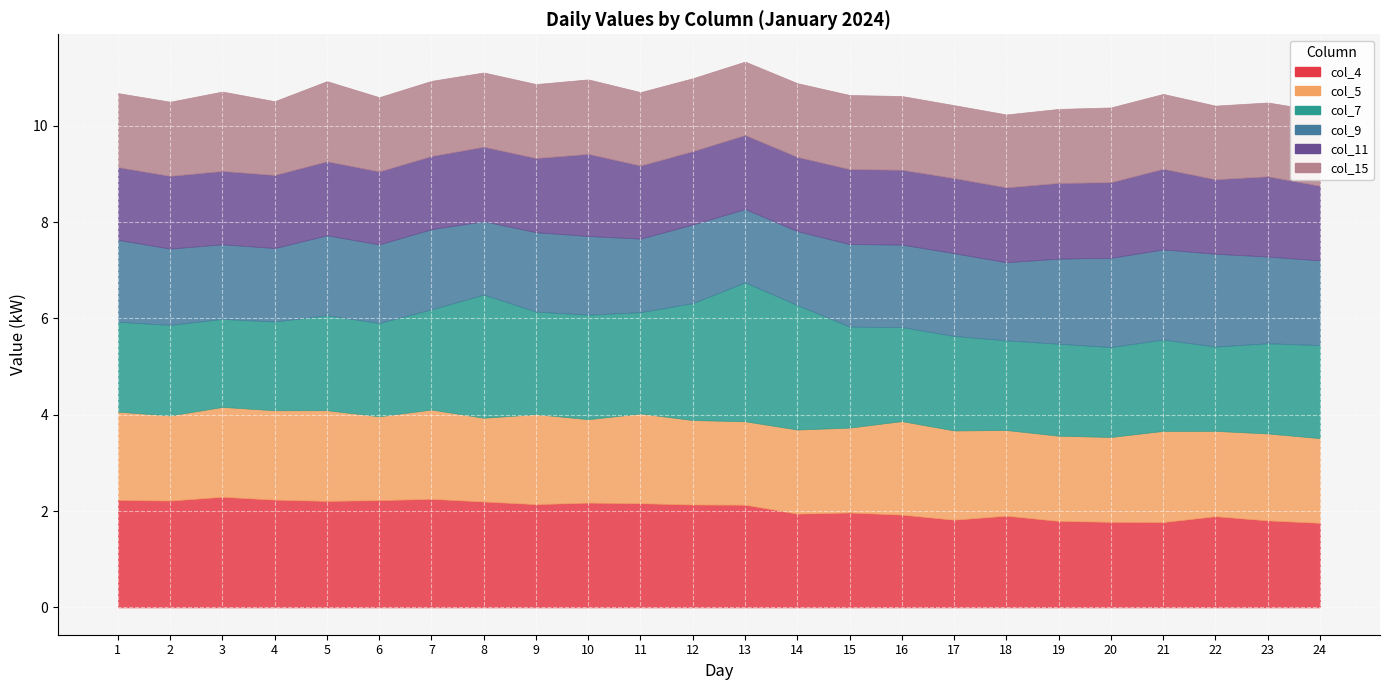

What is the difference between the maximum and minimum values in the col_5 series?

0.2